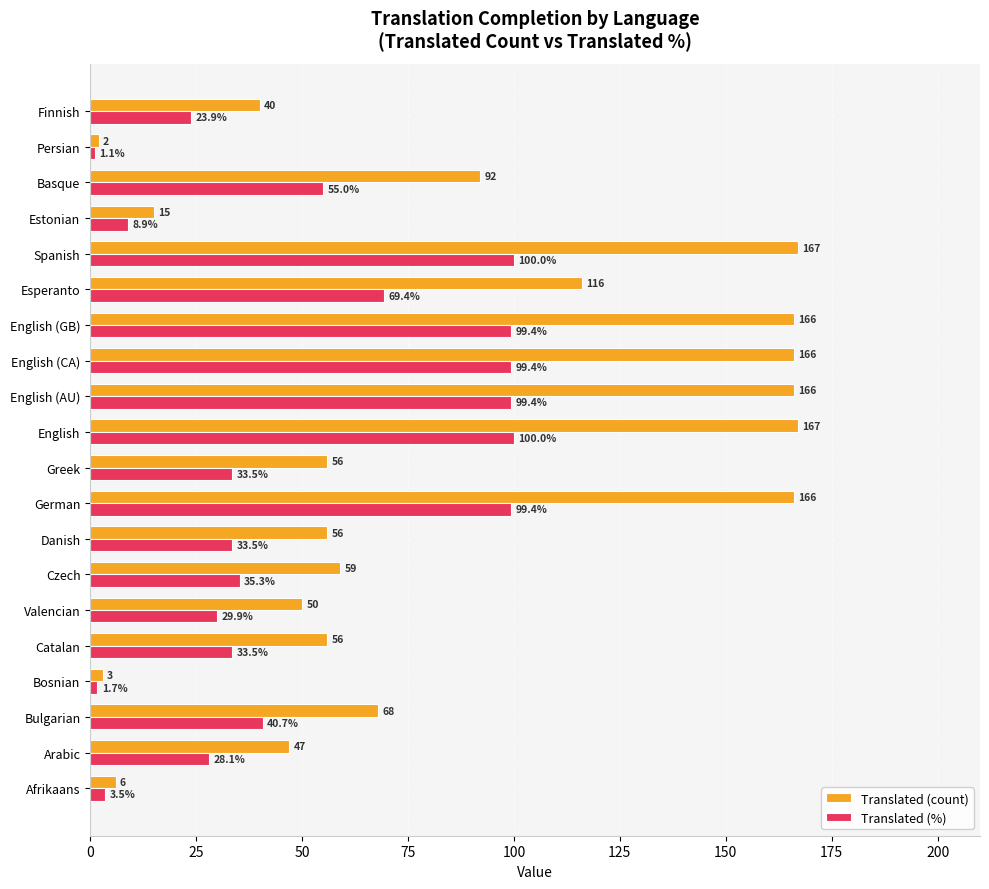

True or false: Translated (%) has a value of 6.0 at Arabic.

False